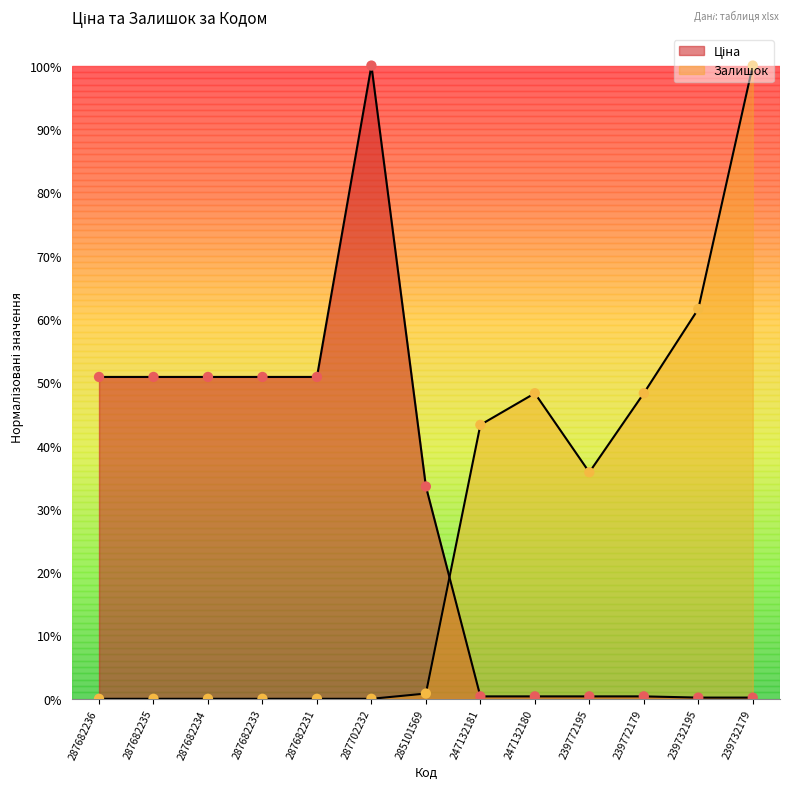

Which series reaches the minimum Y coordinate?

Залишок